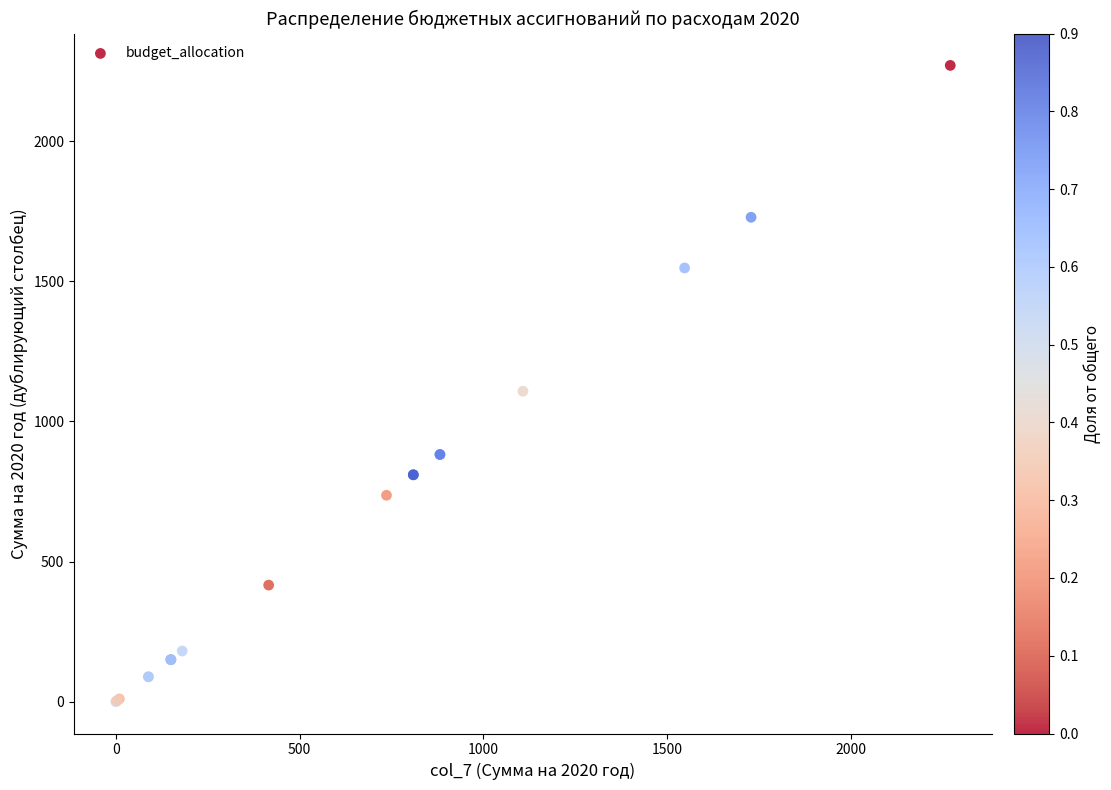

What Y value in the scatter plot is closest to 1135?

1107.6